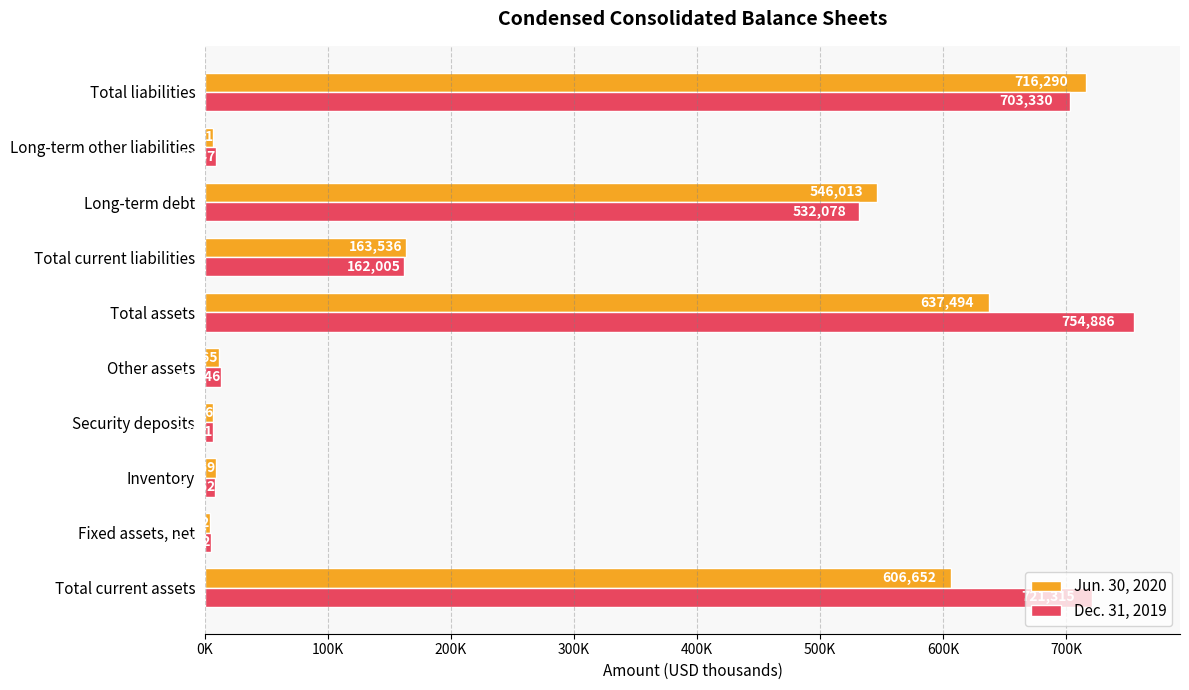

Which series has the largest total across all categories?

Dec. 31, 2019